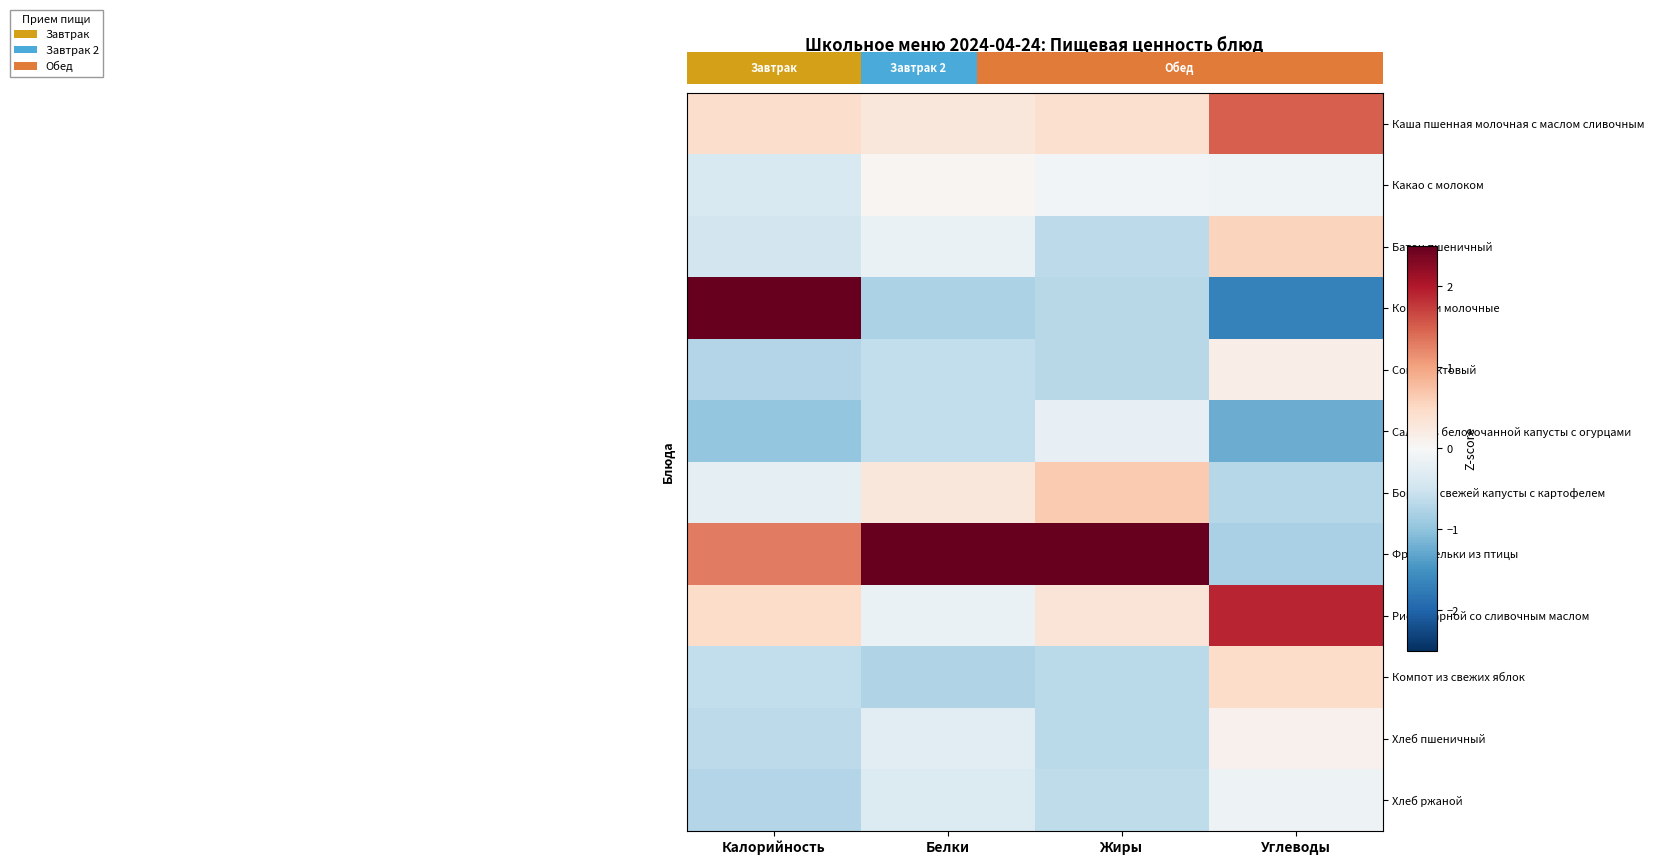

List the labels in order of Каша пшенная молочная с маслом сливочным value, smallest first.

Белки, Жиры, Калорийность, Углеводы